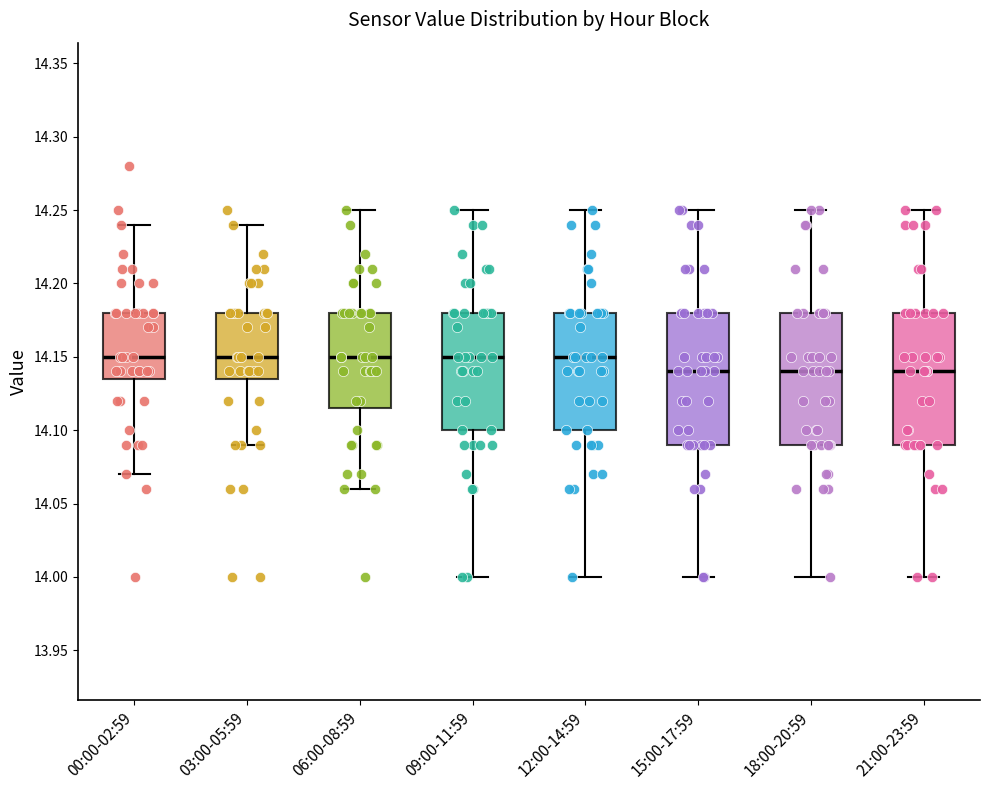

Reading left to right, transcribe this box plot: for each box, give where its median line is, the range the box spans, and where its two whiskers end, as read against the y-axis. The values are not printed on the chart, so give them approximately, as read against the axis.

00:00-02:59: median 14.150, box 14.135 to 14.180, whiskers 14.070 to 14.240
03:00-05:59: median 14.150, box 14.135 to 14.180, whiskers 14.090 to 14.240
06:00-08:59: median 14.150, box 14.115 to 14.180, whiskers 14.060 to 14.250
09:00-11:59: median 14.150, box 14.100 to 14.180, whiskers 14.000 to 14.250
12:00-14:59: median 14.150, box 14.100 to 14.180, whiskers 14.000 to 14.250
15:00-17:59: median 14.140, box 14.090 to 14.180, whiskers 14.000 to 14.250
18:00-20:59: median 14.140, box 14.090 to 14.180, whiskers 14.000 to 14.250
21:00-23:59: median 14.140, box 14.090 to 14.180, whiskers 14.000 to 14.250